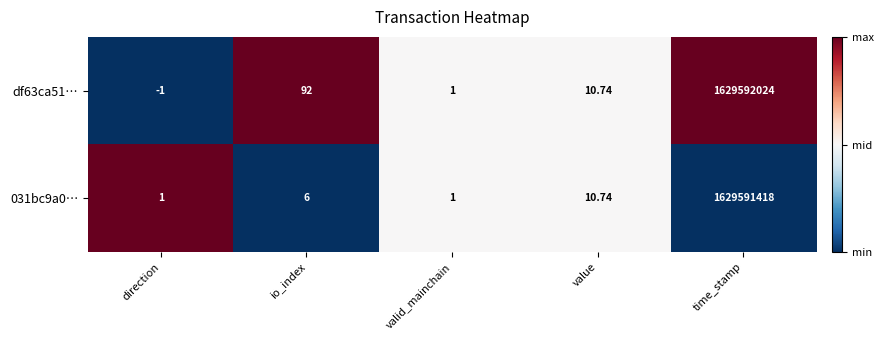

At io_index, list the series in order from smallest to largest.

031bc9a0…, df63ca51…